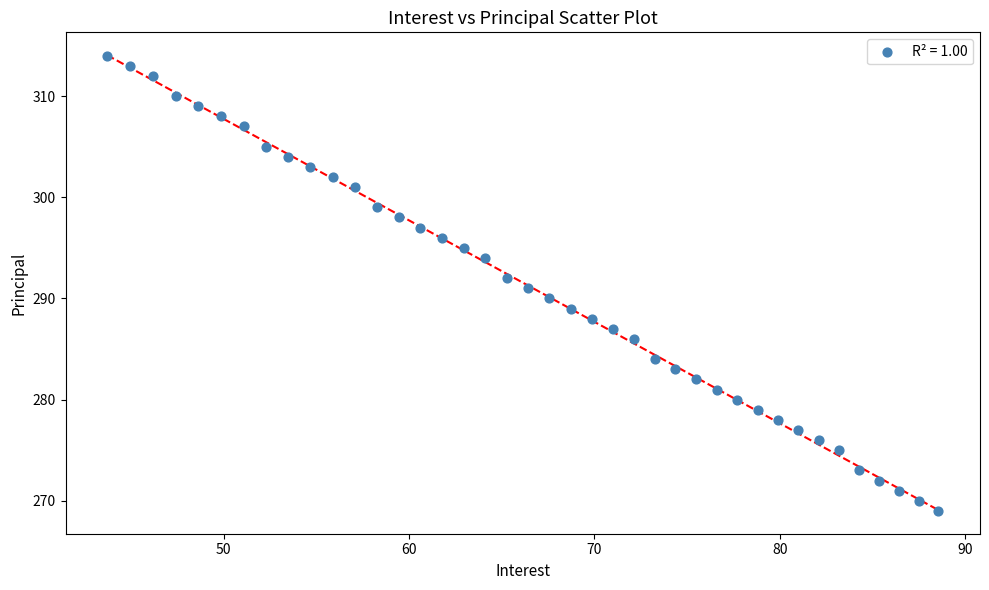

What is the range of Y values (max minus min)?

45